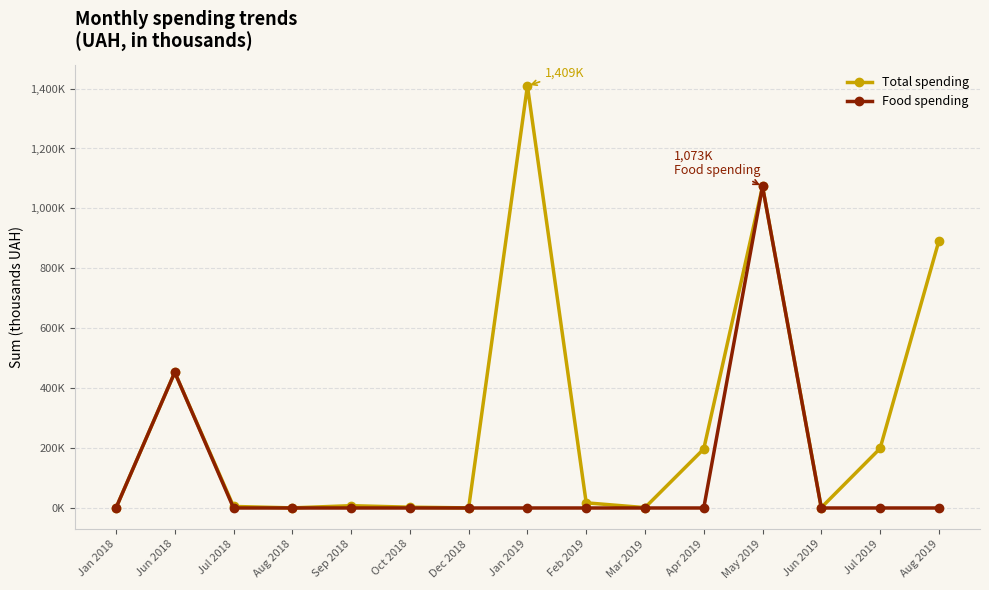

True or false: Food spending has more than 2 points higher than both neighbors.

False